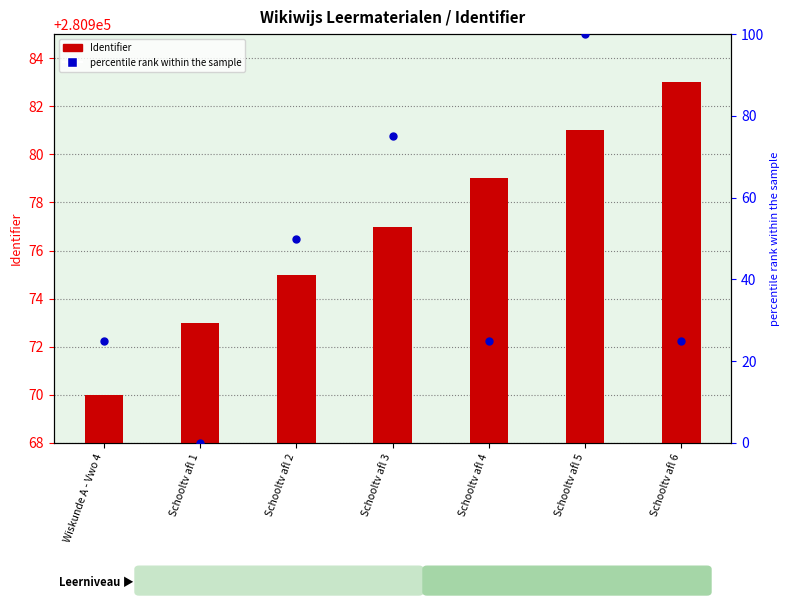

Which series contains the highest Y value?

percentile rank within the sample